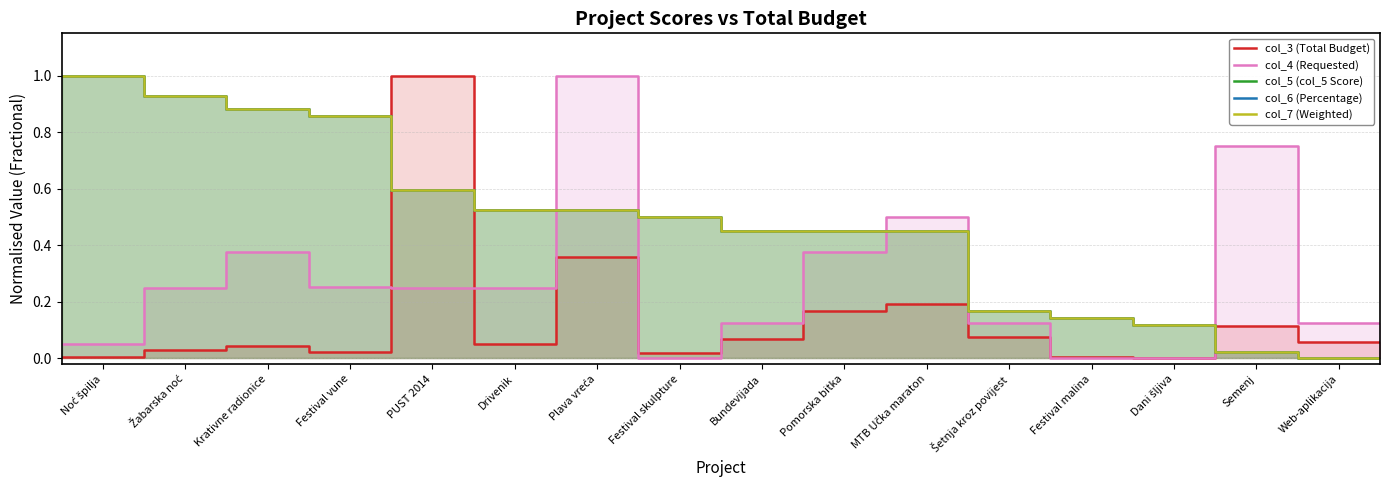

After their last crossing, which series has the higher values: col_5 (col_5 Score) or col_4 (Requested)?

col_4 (Requested)